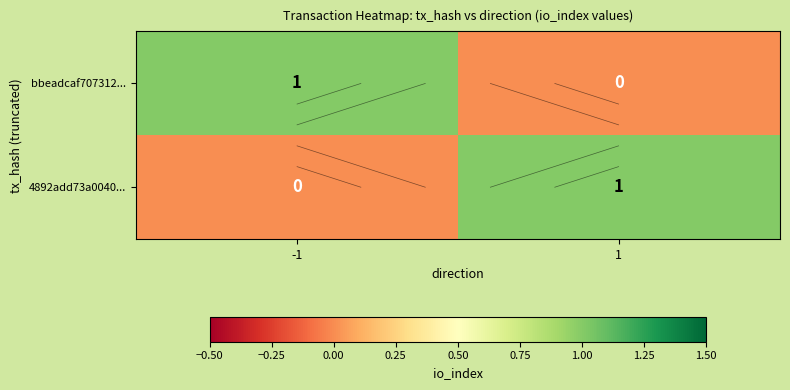

The value of 4892add73a0040... at 1 is 0. True or false?

False